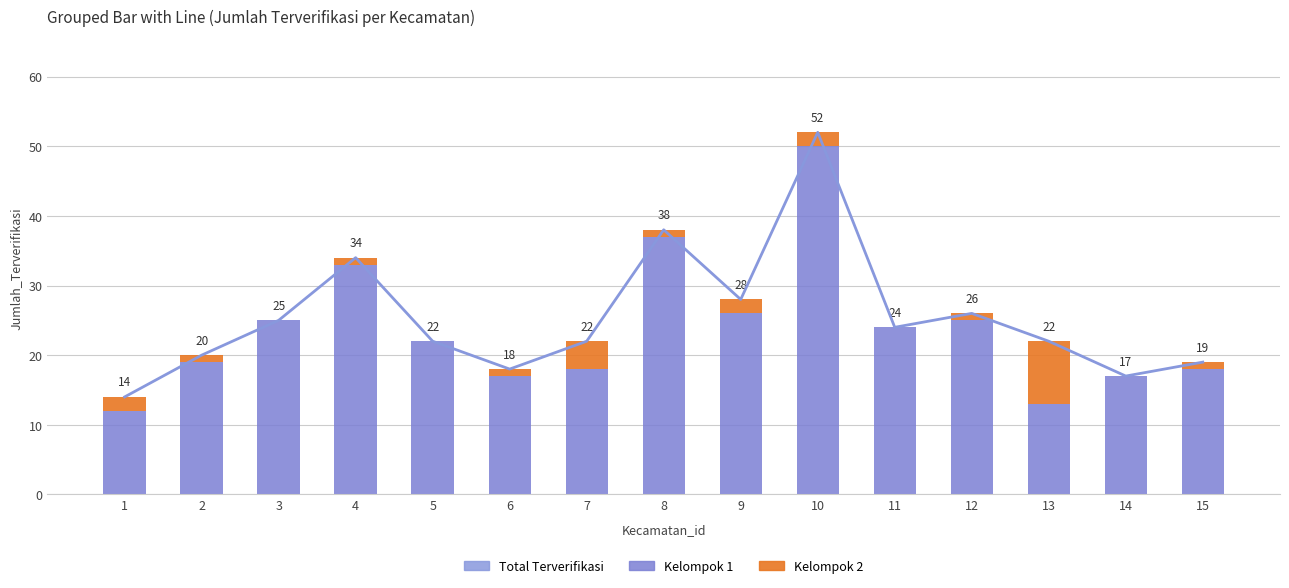

What is the difference between the highest and lowest values at 8?

37